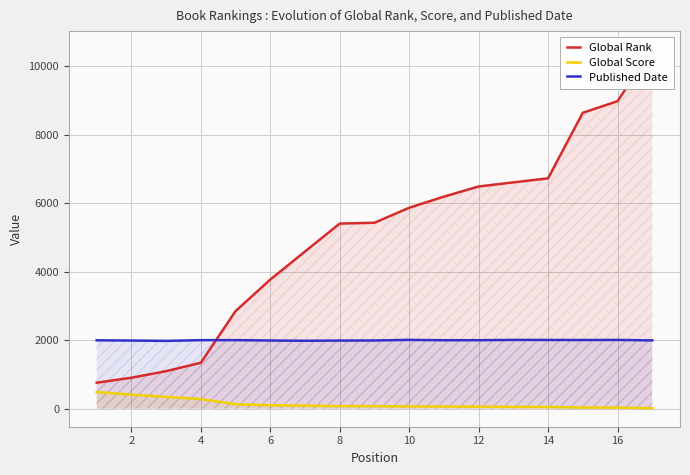

The value of Published Date at 4 is 2002. True or false?

True